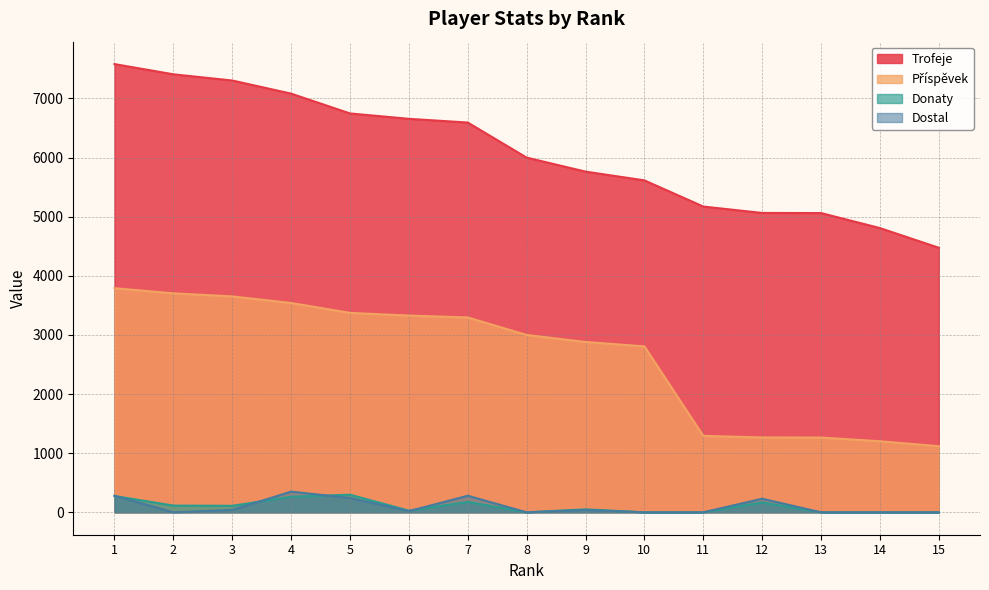

The value of Trofeje at 14 is 4808. True or false?

True